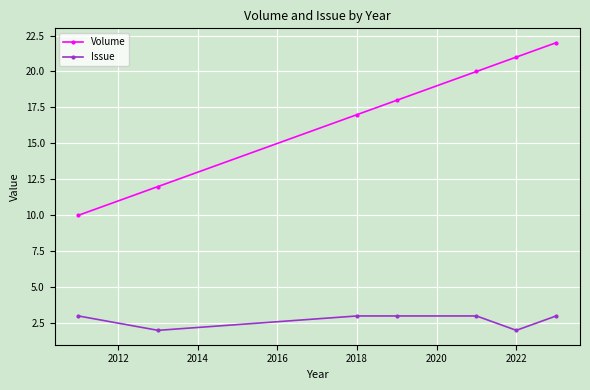

True or false: Volume and Issue cross at least once.

False